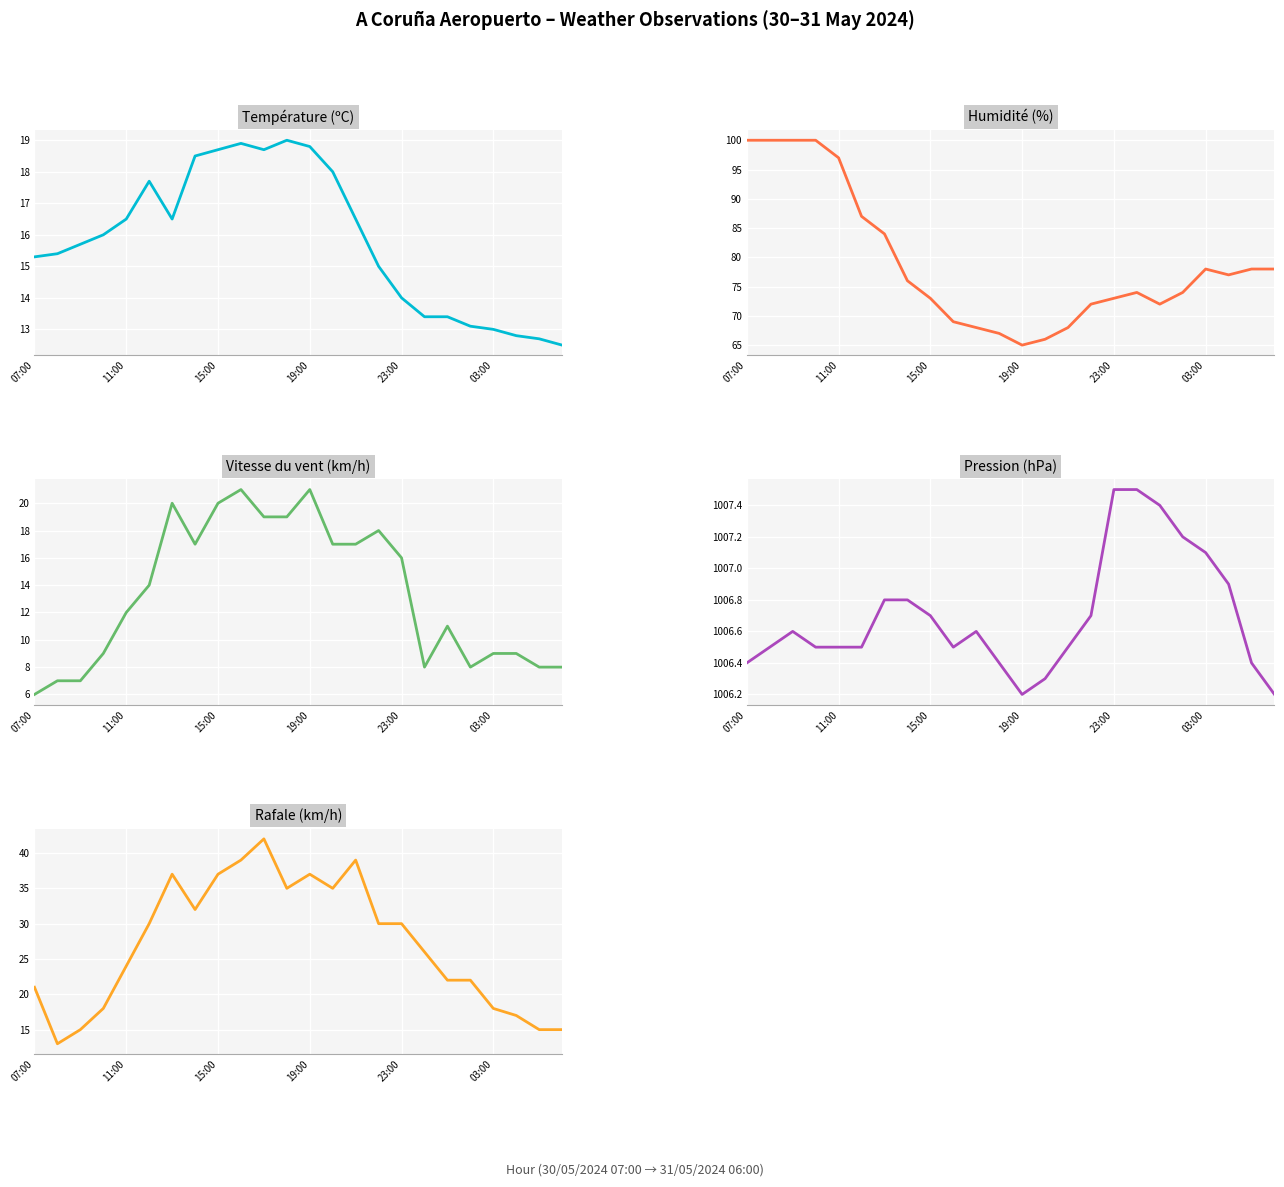

How many lines are shown in the chart?

5